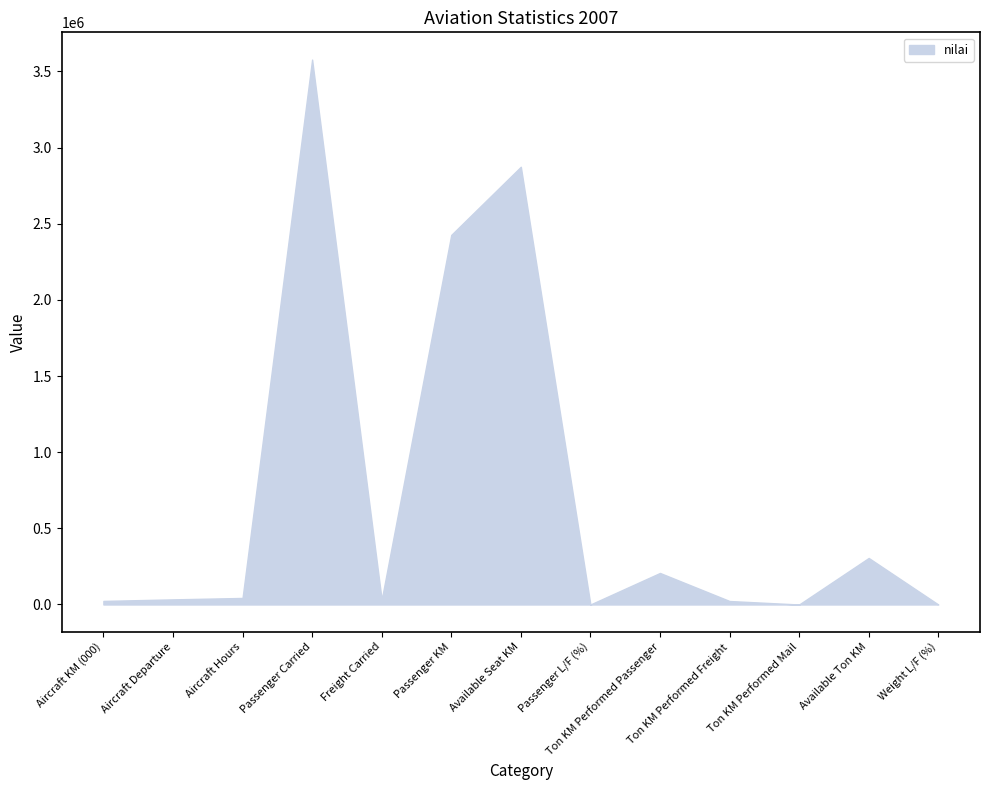

Which category has the highest value across all series?

Passenger Carried